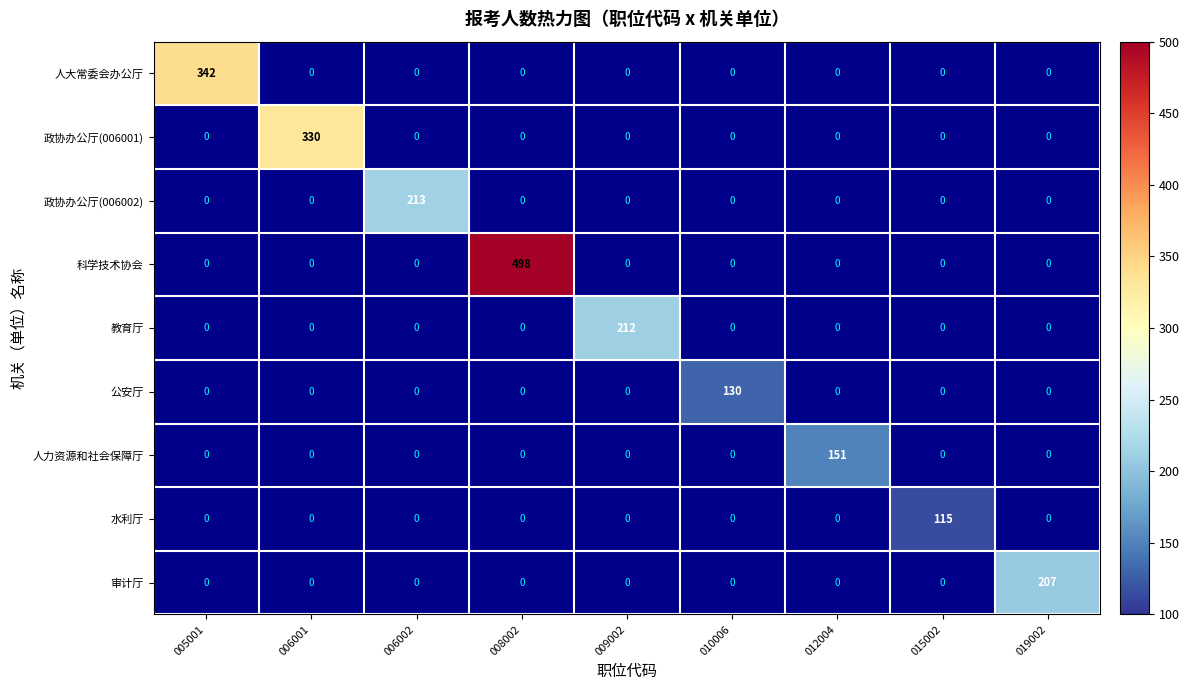

What is the maximum value for 人大常委会办公厅?

342